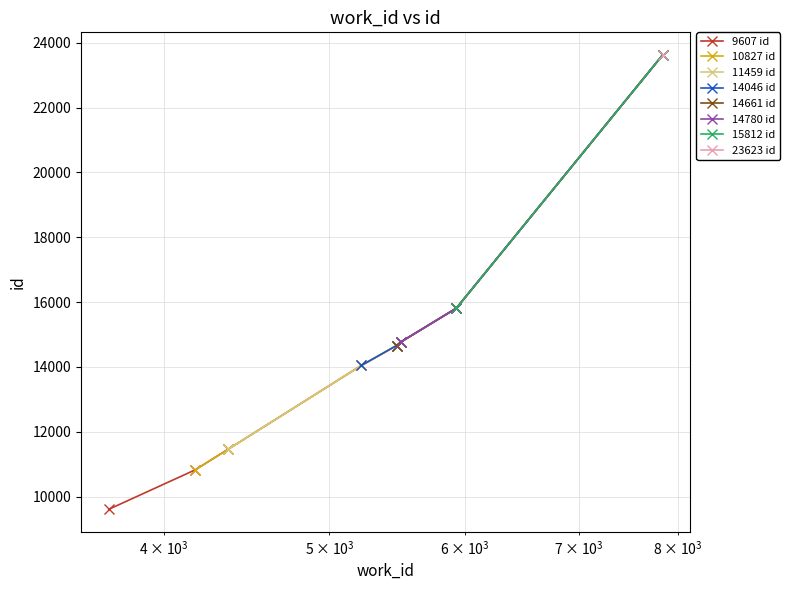

What is the difference between the values at 5510 and 5475?

119